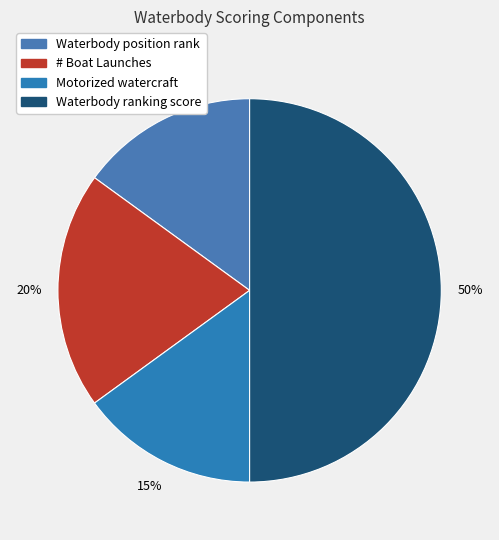

What is the total percentage of Motorized watercraft and Waterbody ranking score?

65.0%